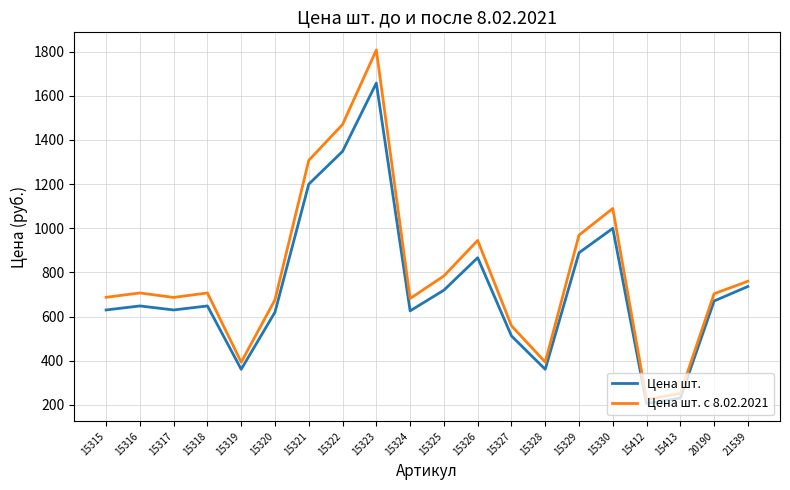

At how many categories does at least one series exceed 1179?

3